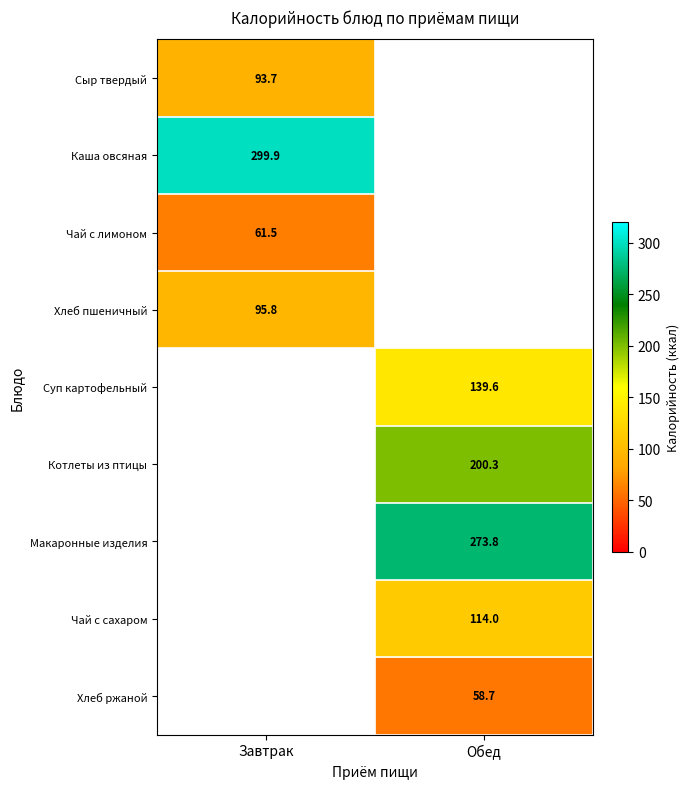

Is it true that Каша овсяная equals 201.1 at Завтрак?

False